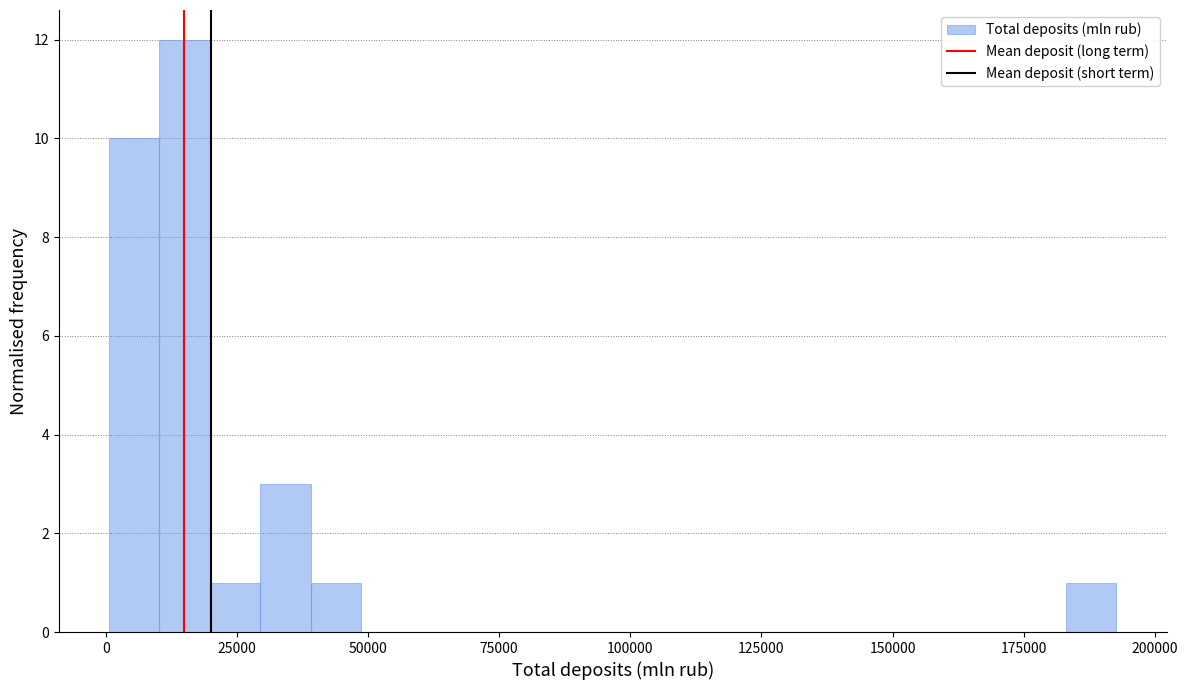

Read against the x-axis, roughly where is the centre of the tallest bar?

15000